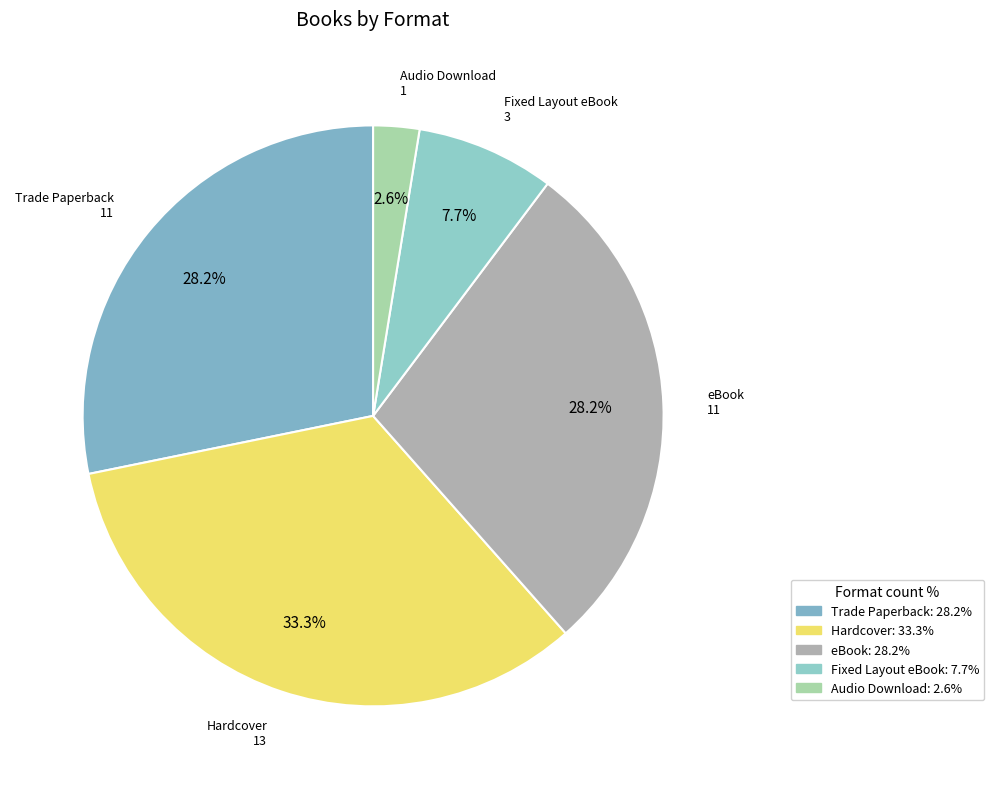

To the nearest percent, what percentage of the pie is eBook?

28%